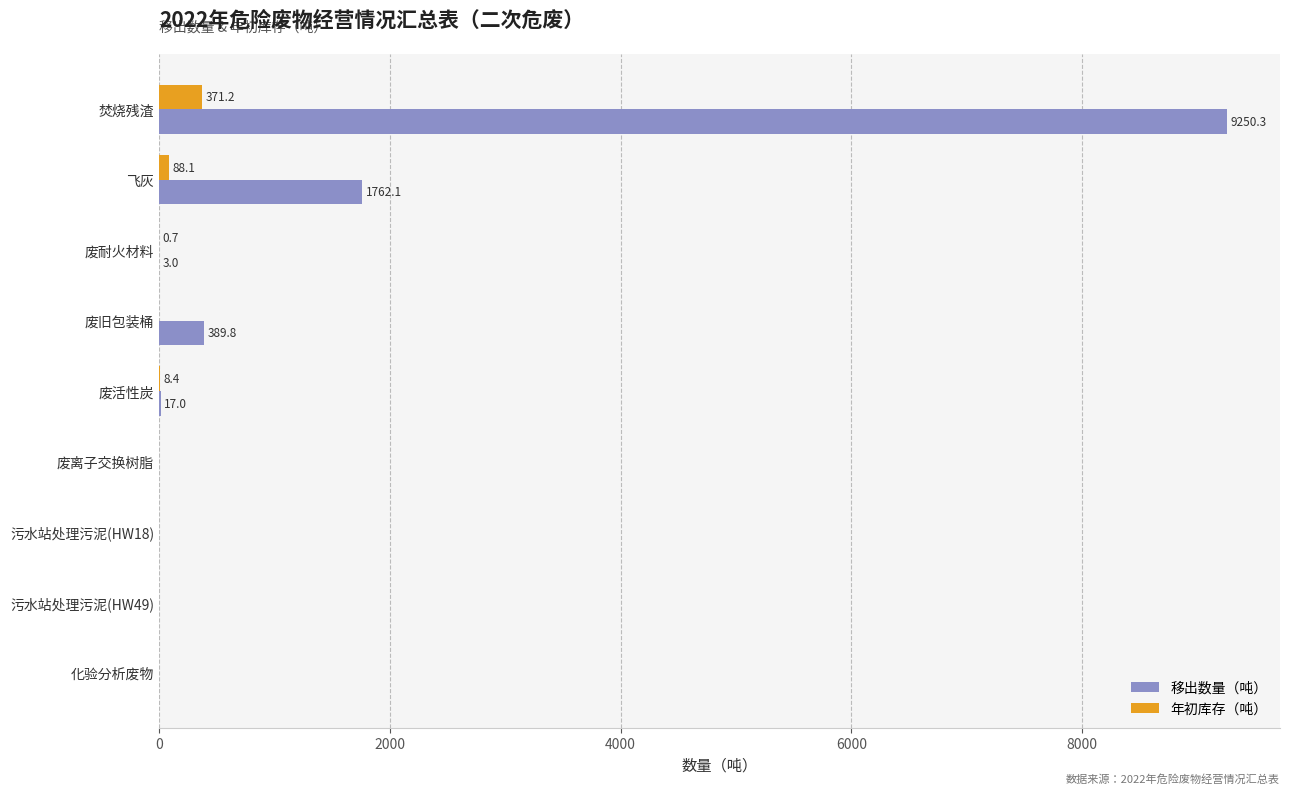

At which category is the sum across all series the highest?

焚烧残渣